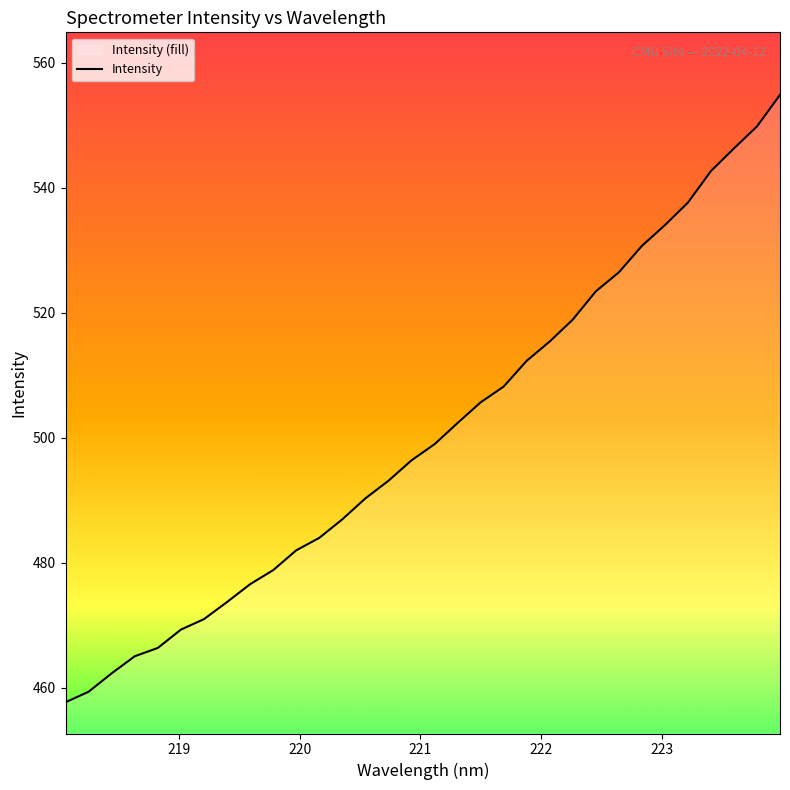

How many distinct data groups are displayed?

1